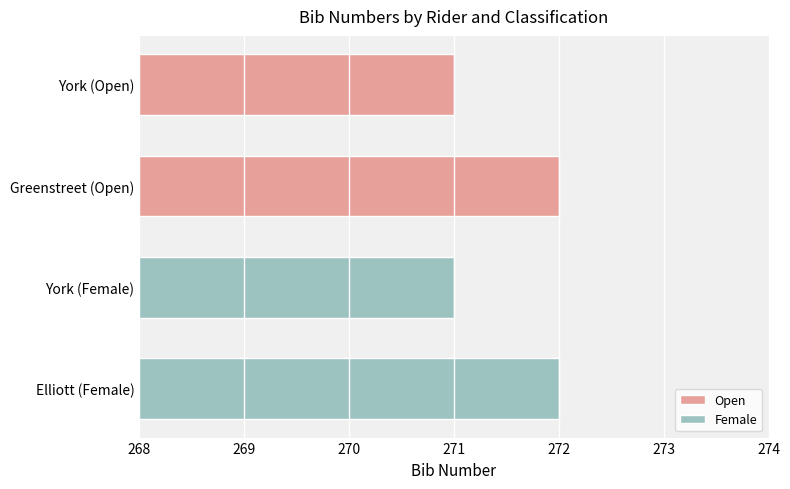

How many bars are there in total?

4